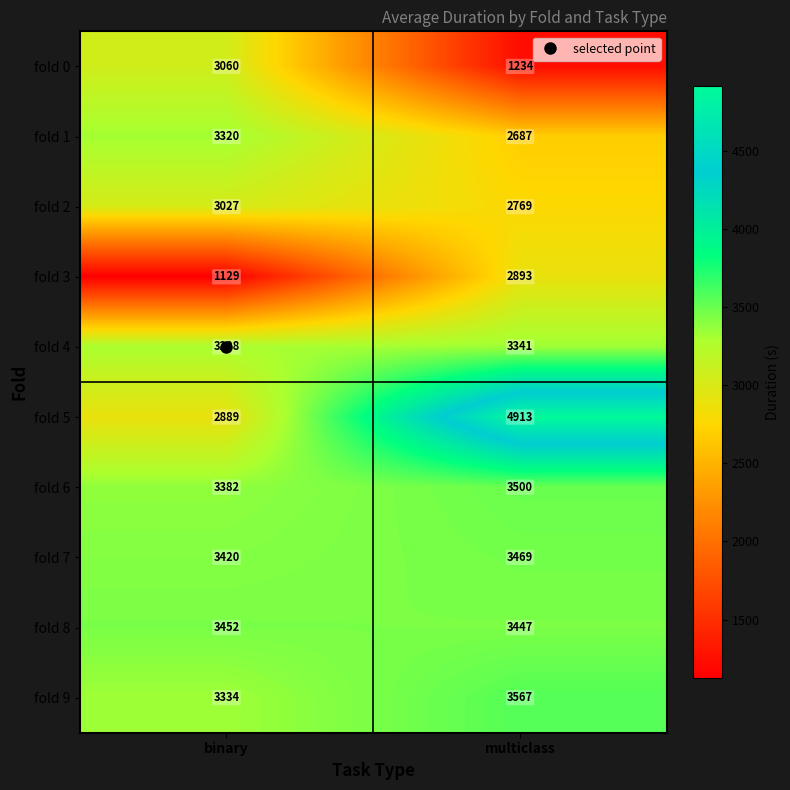

Is the value of fold 0 at binary greater than the value of fold 7 at binary?

No